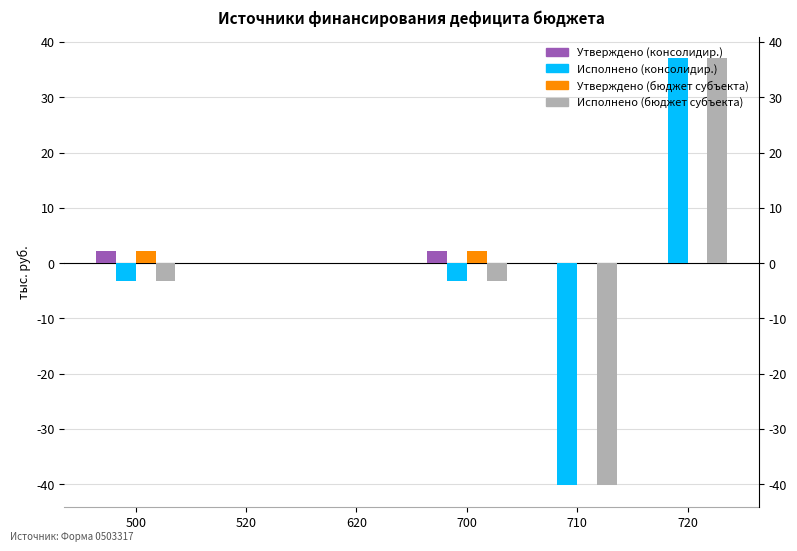

At which label is Утверждено (консолидир.) closest to 1?

520